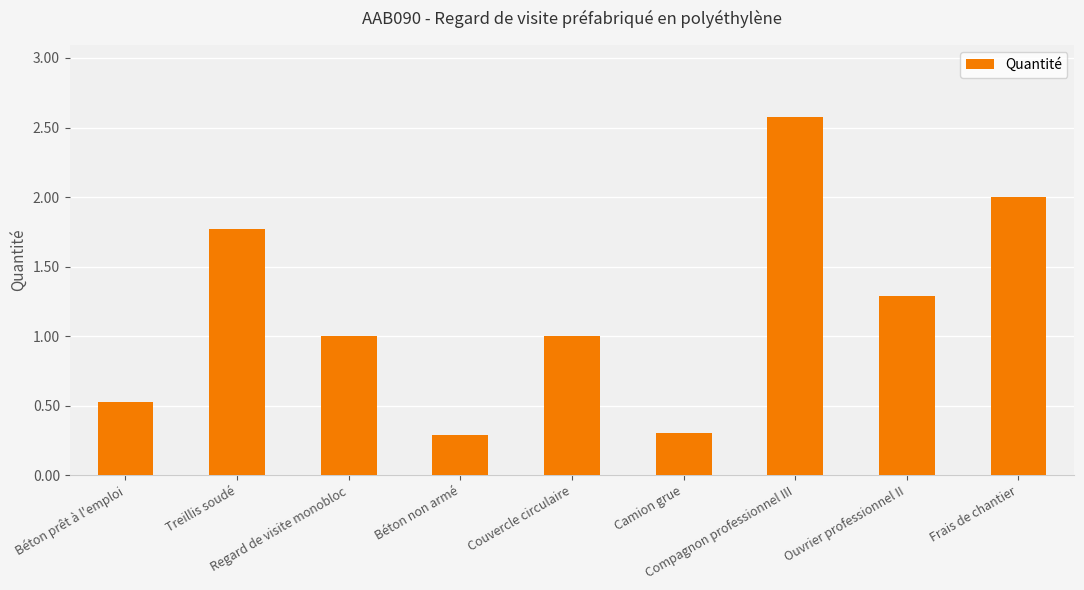

What is the average value?

1.2